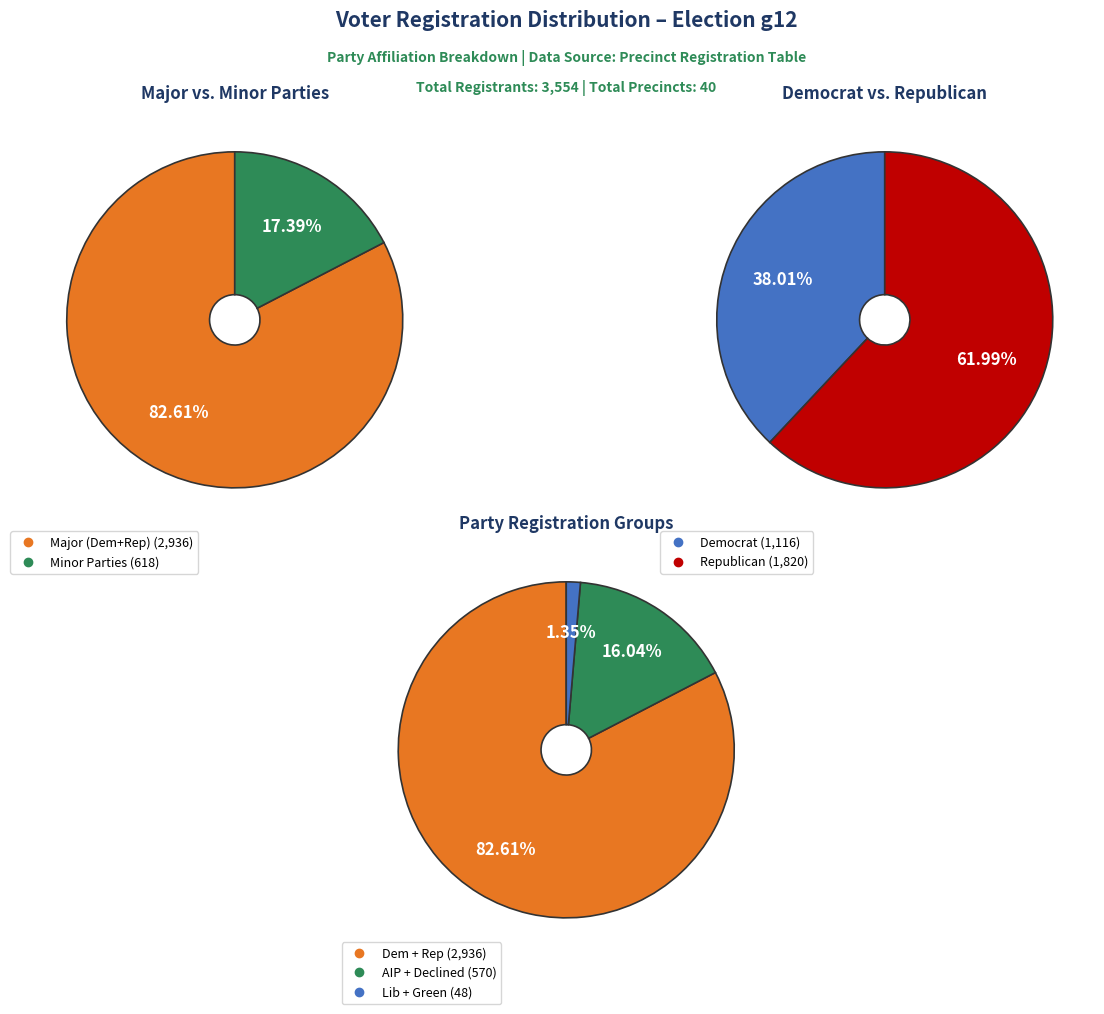

To the nearest percent, what percentage of the pie is rep?

51%